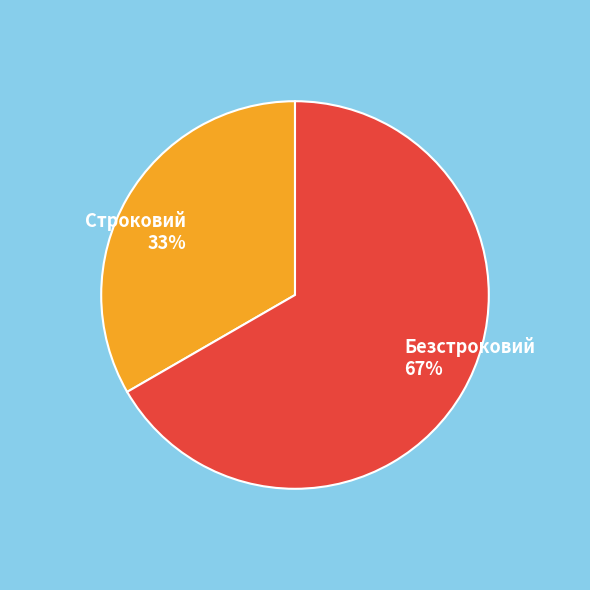

Approximately how many times larger is the value at Безстроковий compared to Строковий?

2.0